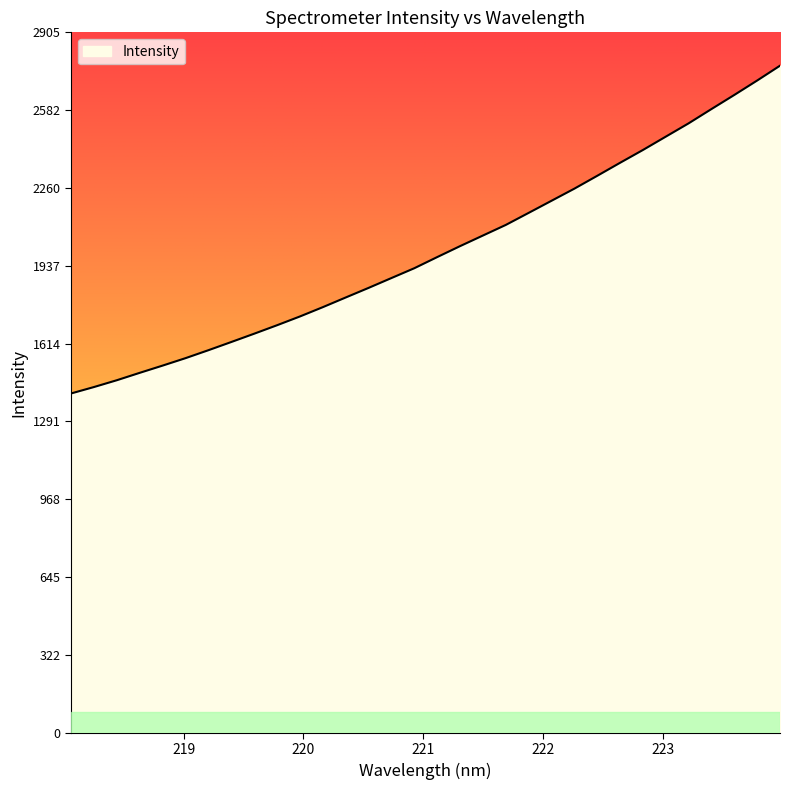

What is the smallest value displayed?

1407.6